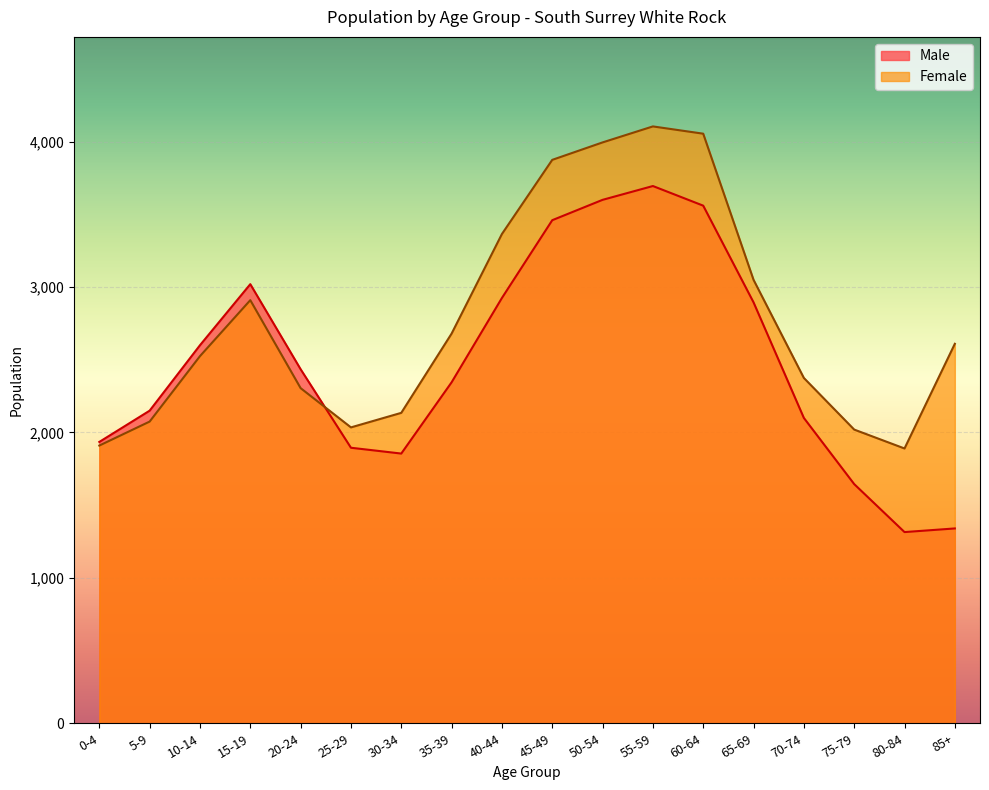

What is the average value of the Male series?

2487